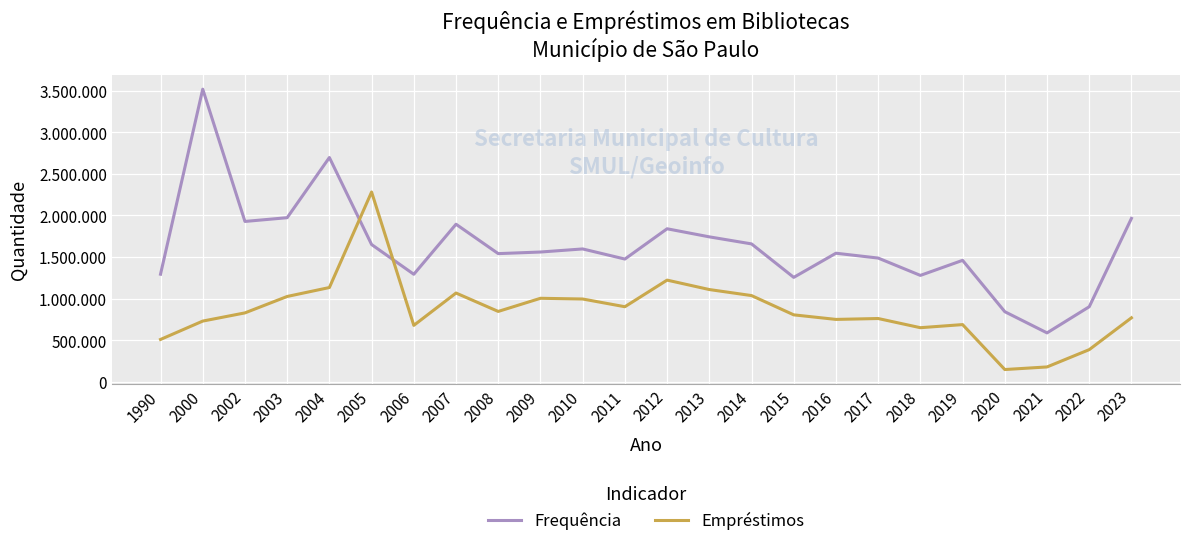

What are all the series names shown in the legend?

Frequência, Empréstimos